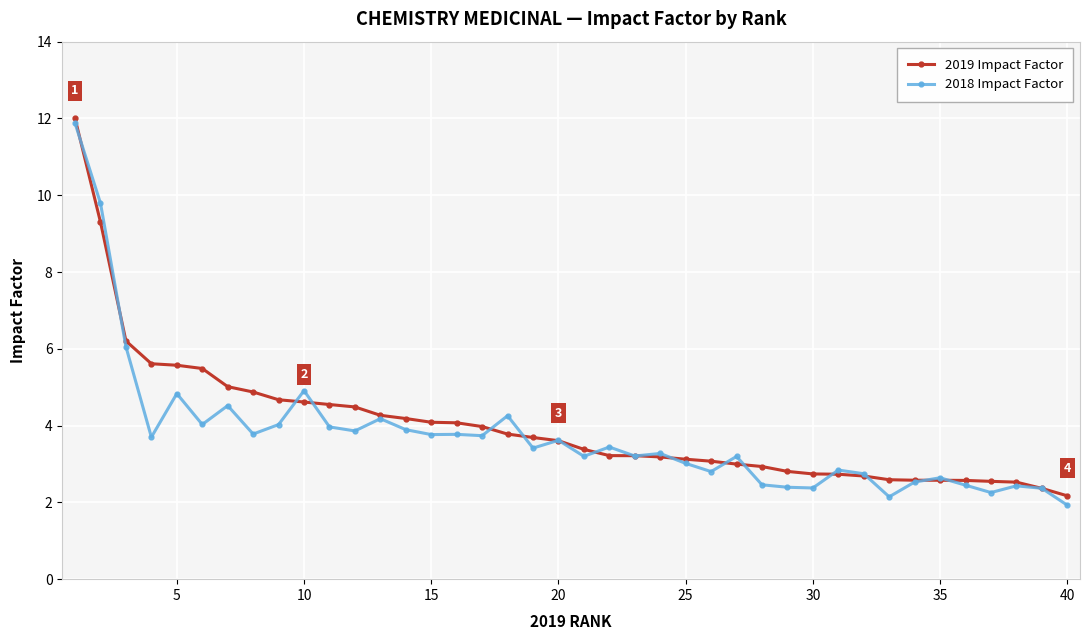

At how many categories does at least one series exceed 11?

1